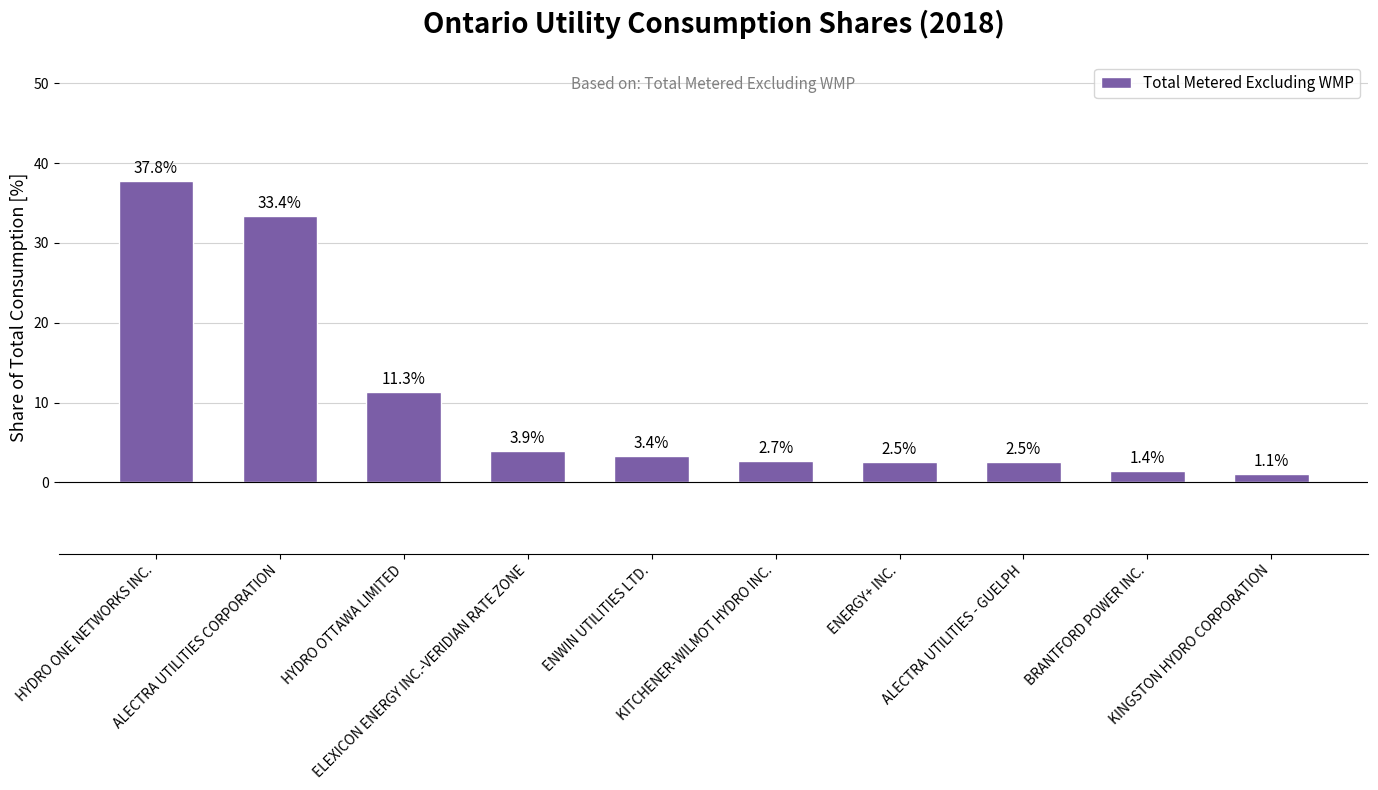

What position from the right is ENWIN UTILITIES LTD.?

6